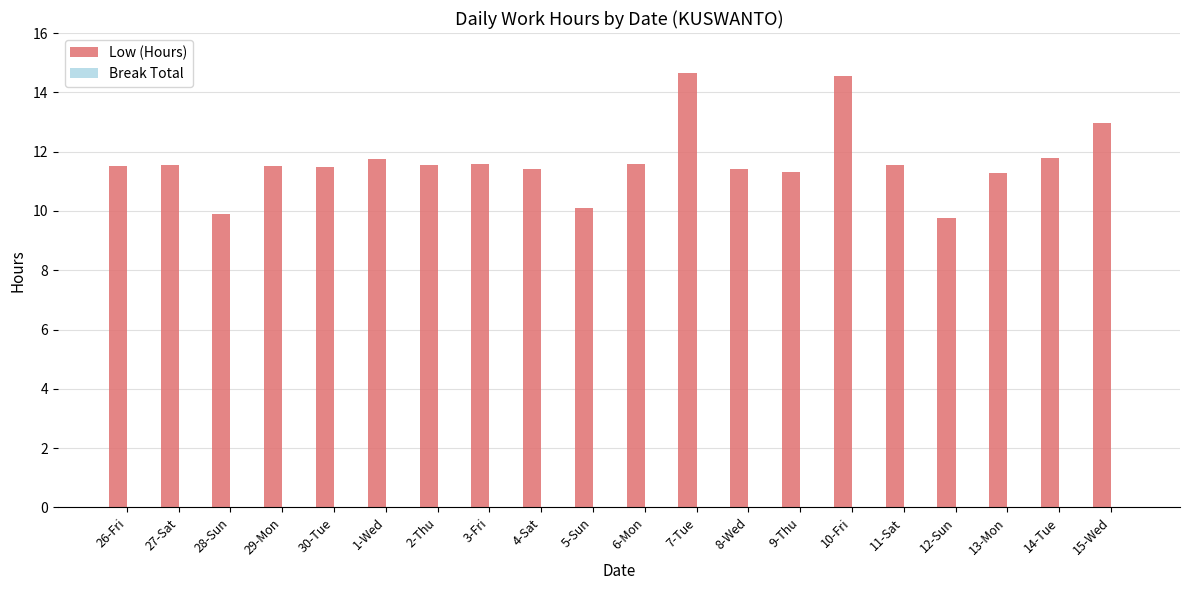

What is the ratio of the value at 29-Mon to the value at 11-Sat?

1.0